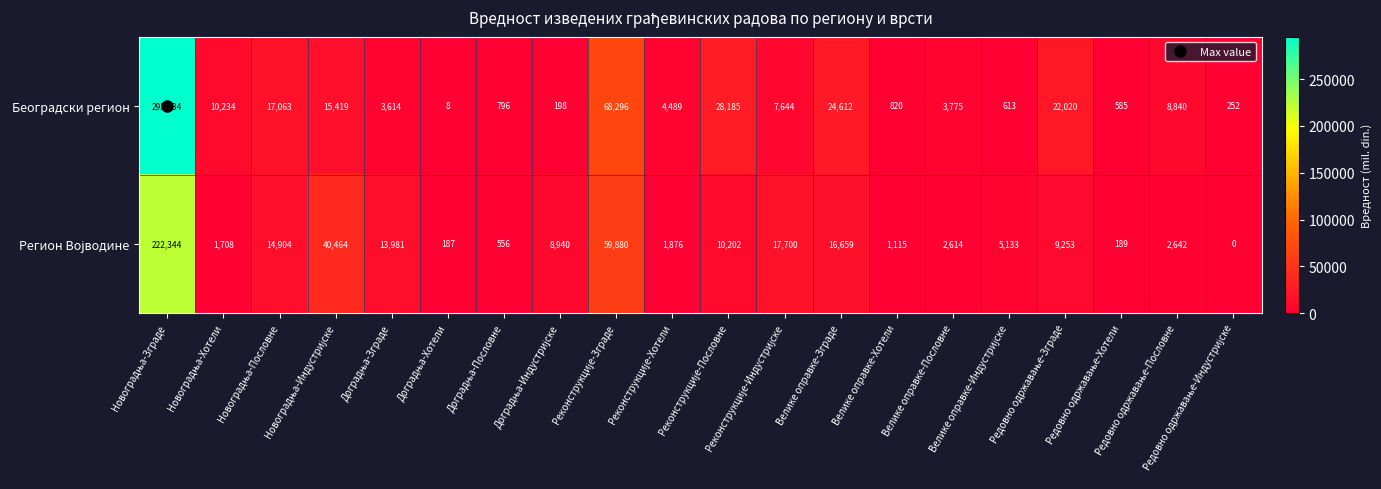

Which series has the largest total across all categories?

Београдски регион